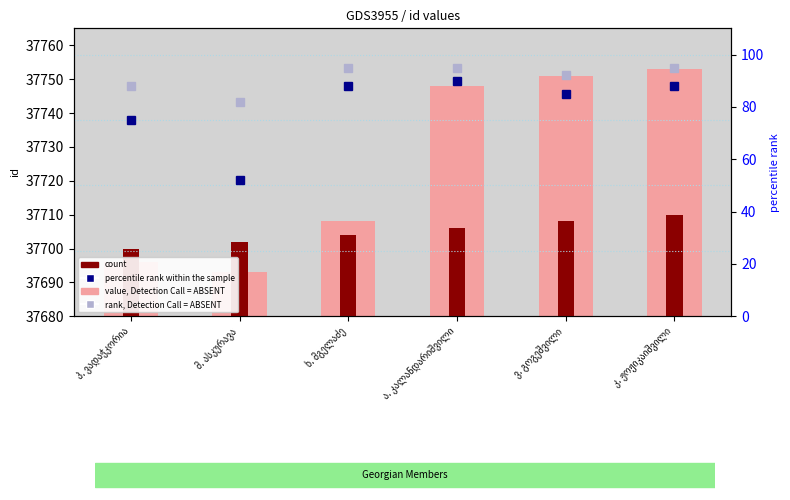

At which label is percentile rank within the sample closest to 71?

პ. ვადაჭკორია